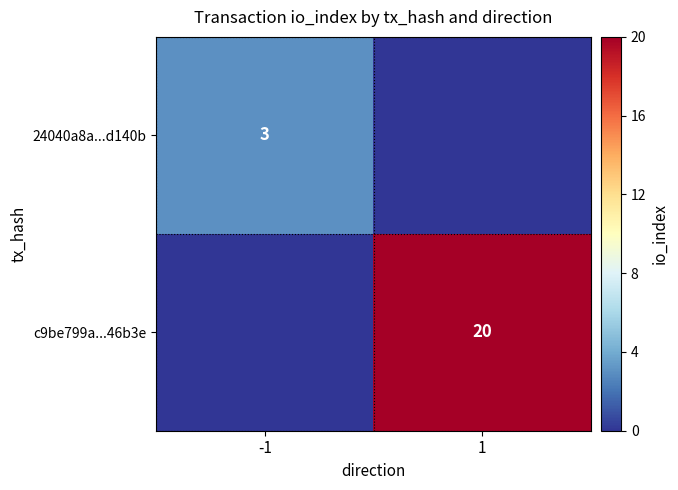

Is it true that c9be799a...46b3e equals 20 at 1?

True